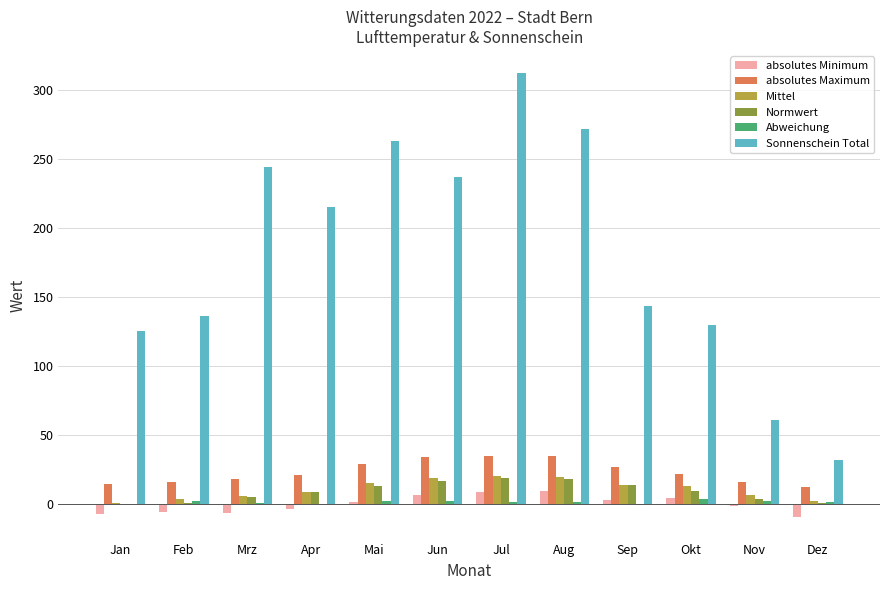

Where is Sonnenschein Total nearest to the value 171?

Sep